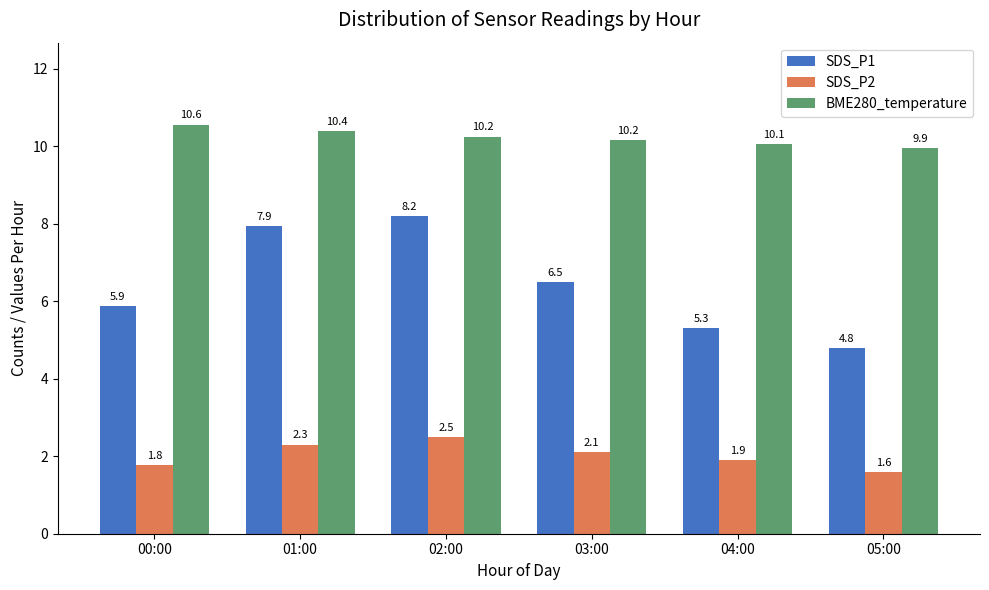

Rank the series by their average value, from lowest to highest.

SDS_P2, SDS_P1, BME280_temperature